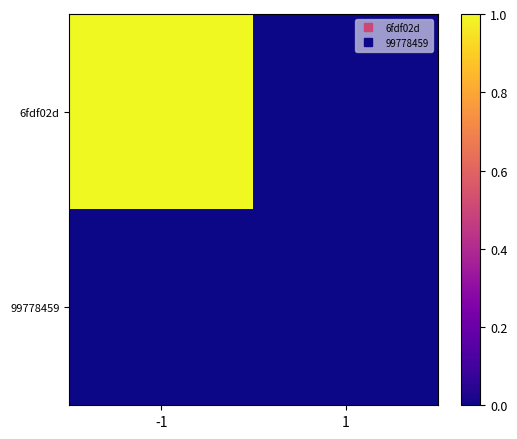

Which series changed the most between -1 and 1?

6fdf02d